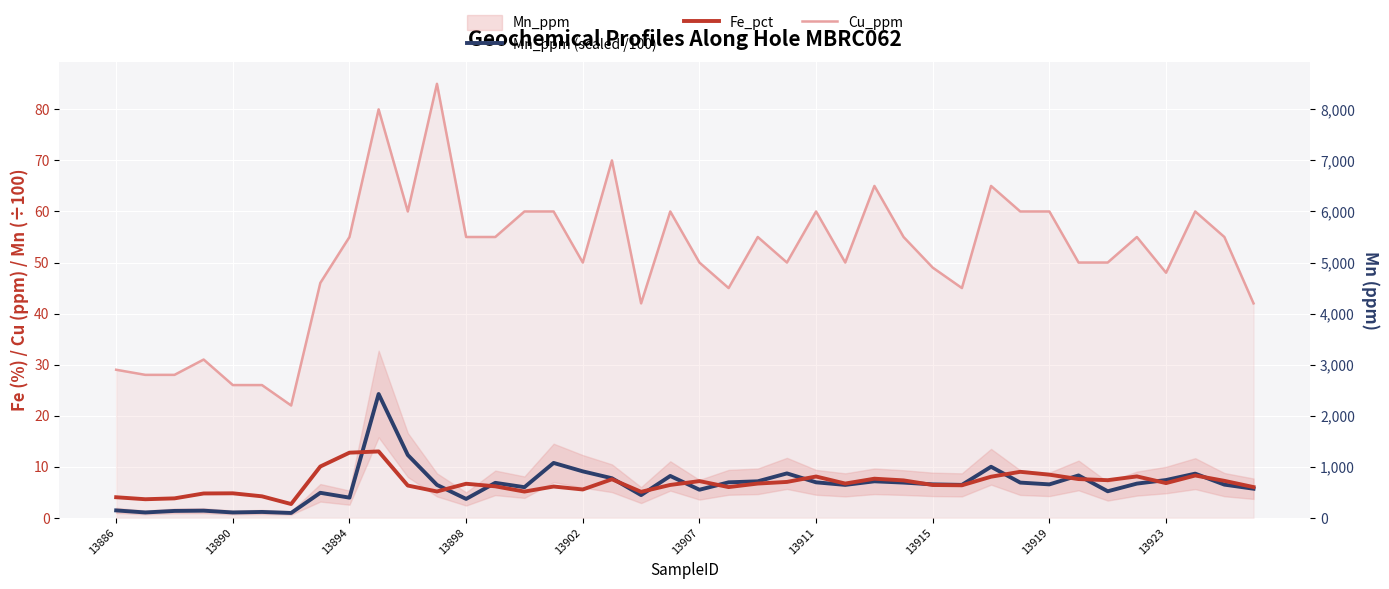

How many categories are shown in the chart?

40